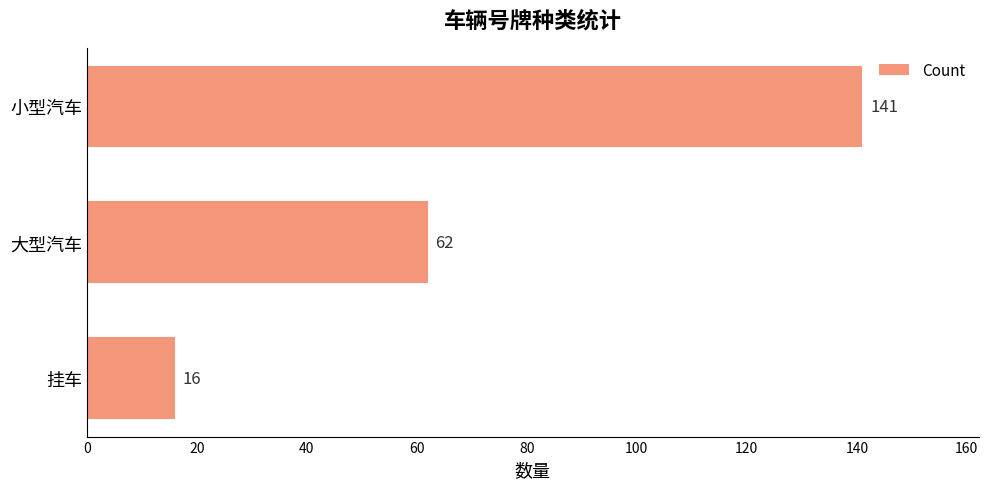

How many bars are there in total?

3